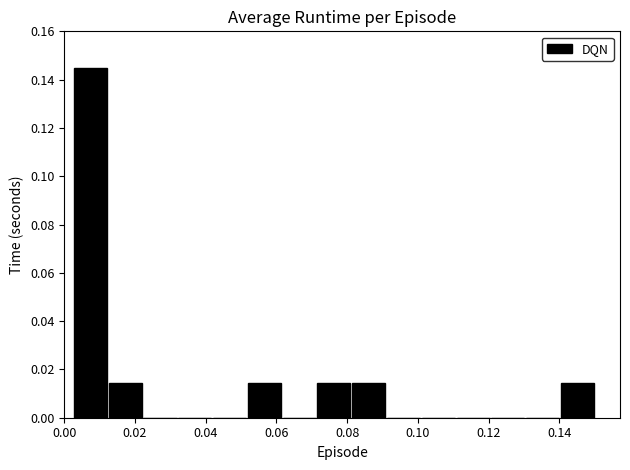

How tall is the bar that spans 0.052 to 0.062 on the x-axis? Neither the bar edges nor the heights are printed on the chart, so give them approximately, as read against the axes.

0.014